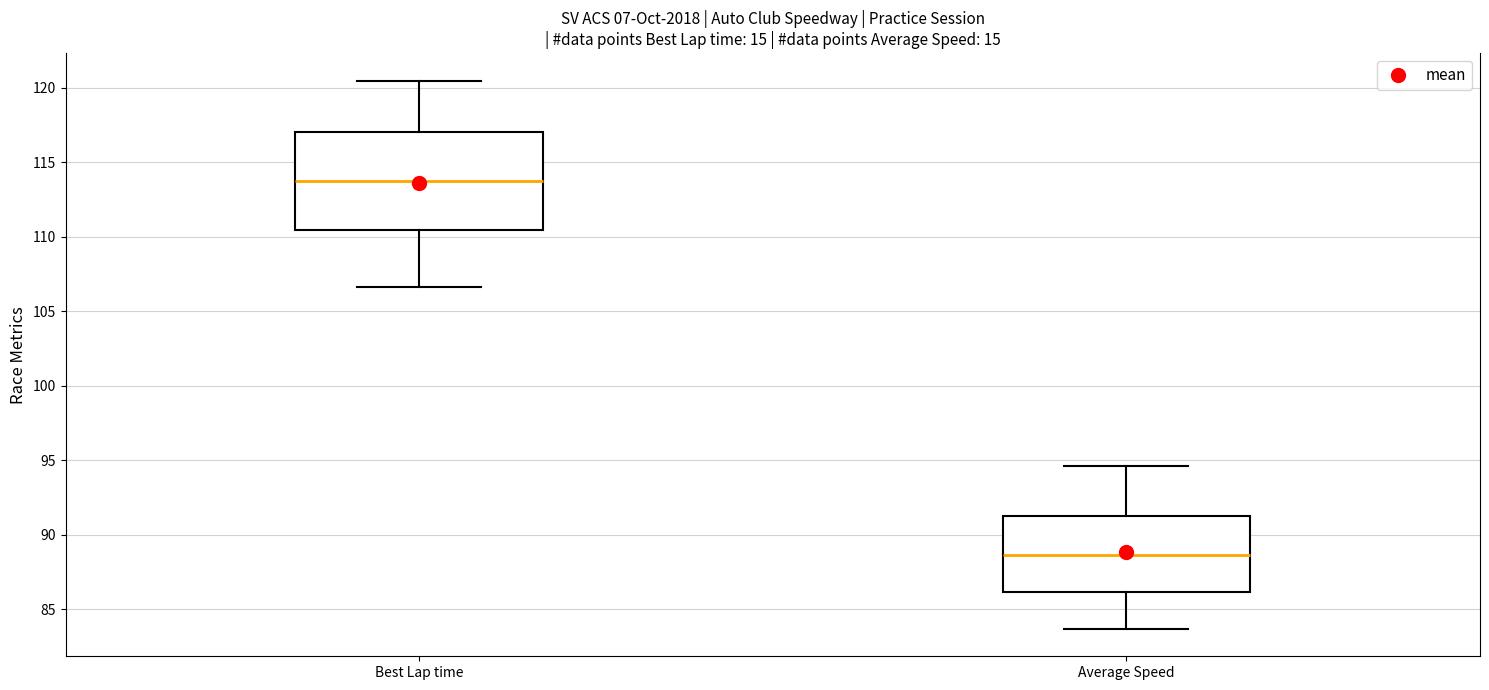

Where does the median line of the box for Average Speed sit on the y-axis? The values are not printed on the chart, so give them approximately, as read against the axis.

88.5